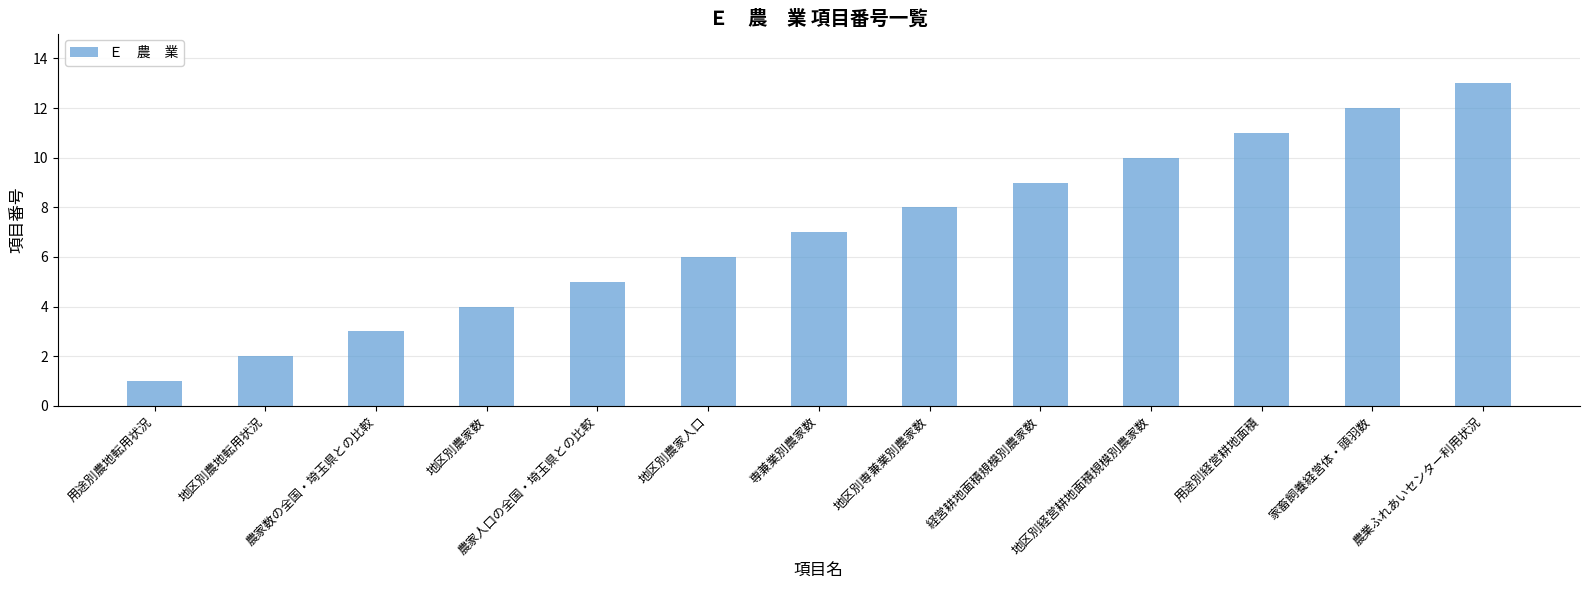

Reading right to left, what are all the values shown in this chart?

13	12	11	10	9	8	7	6	5	4	3	2	1